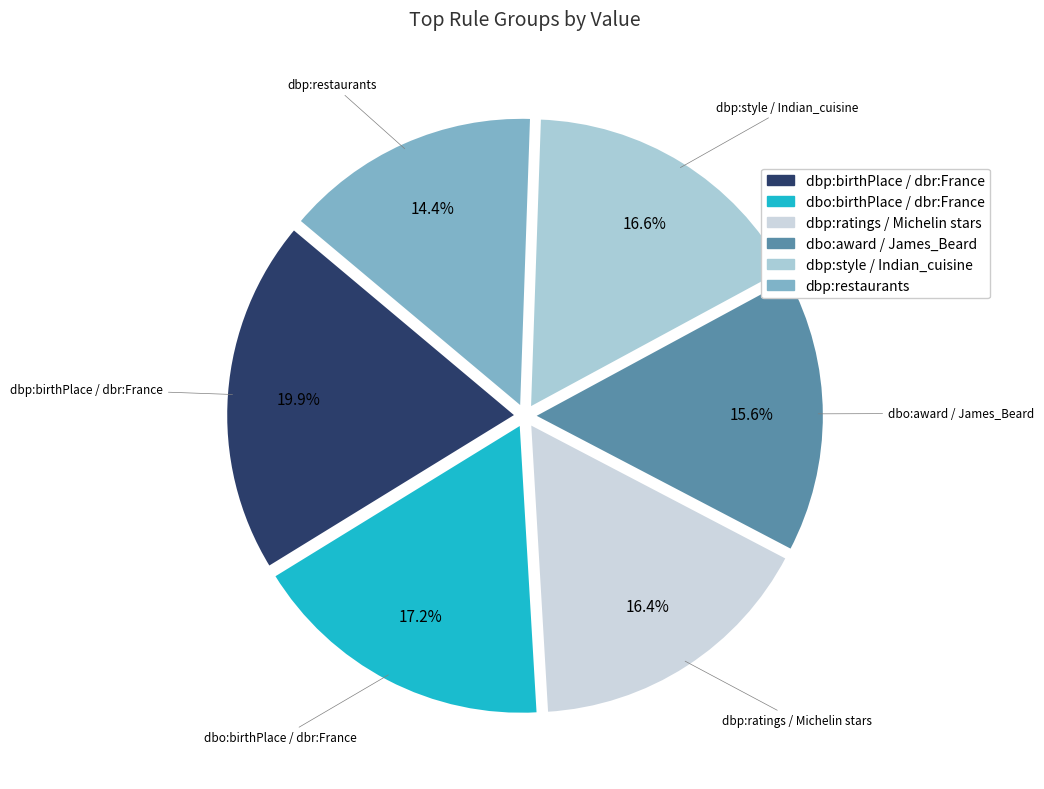

Is there any slice that represents more than half of the pie?

No